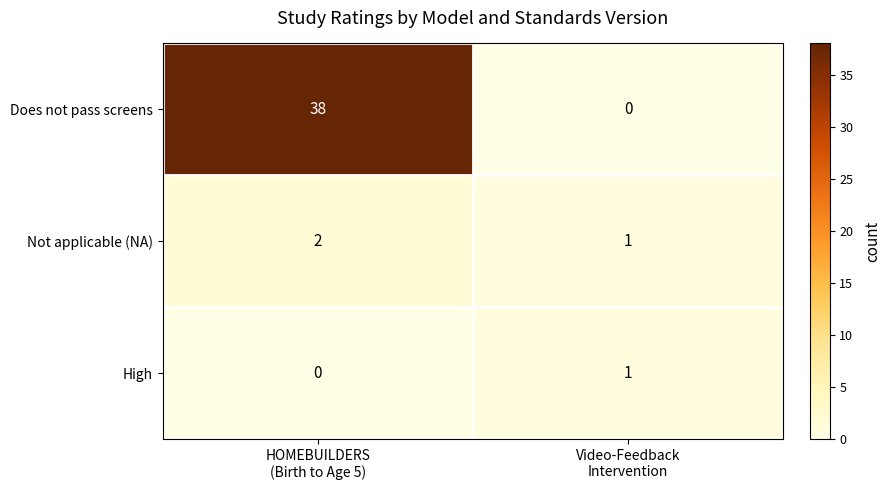

Which series has the largest range (max minus min)?

Does not pass screens